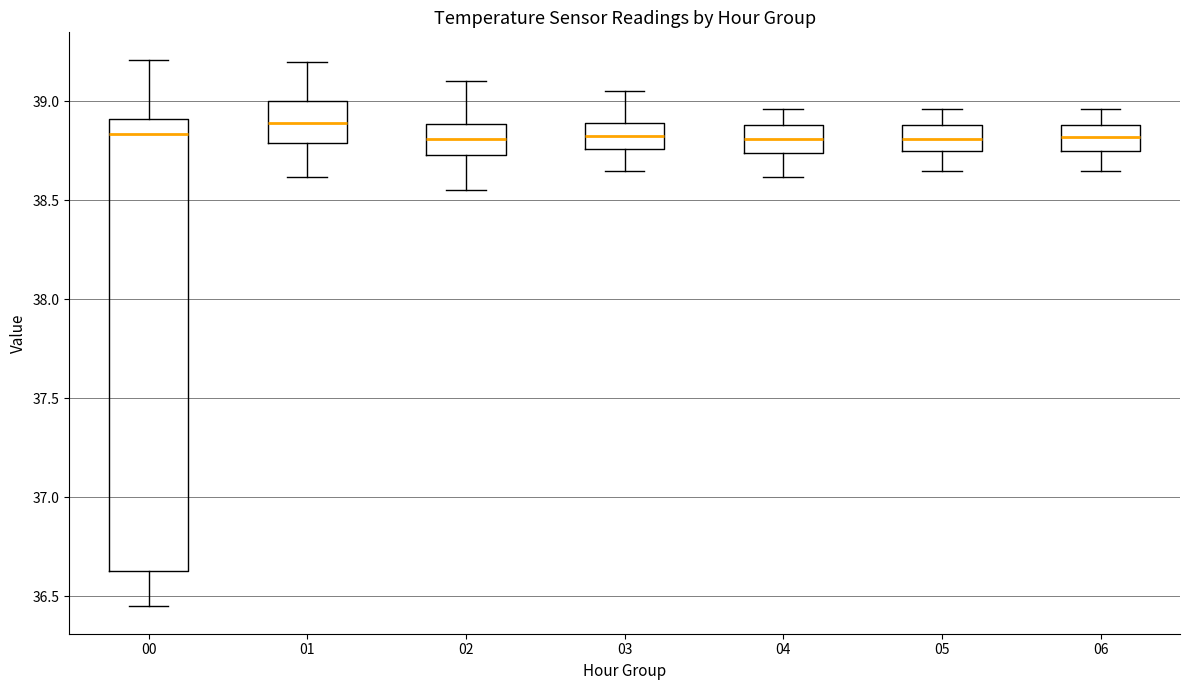

Which box has the highest median line?

01